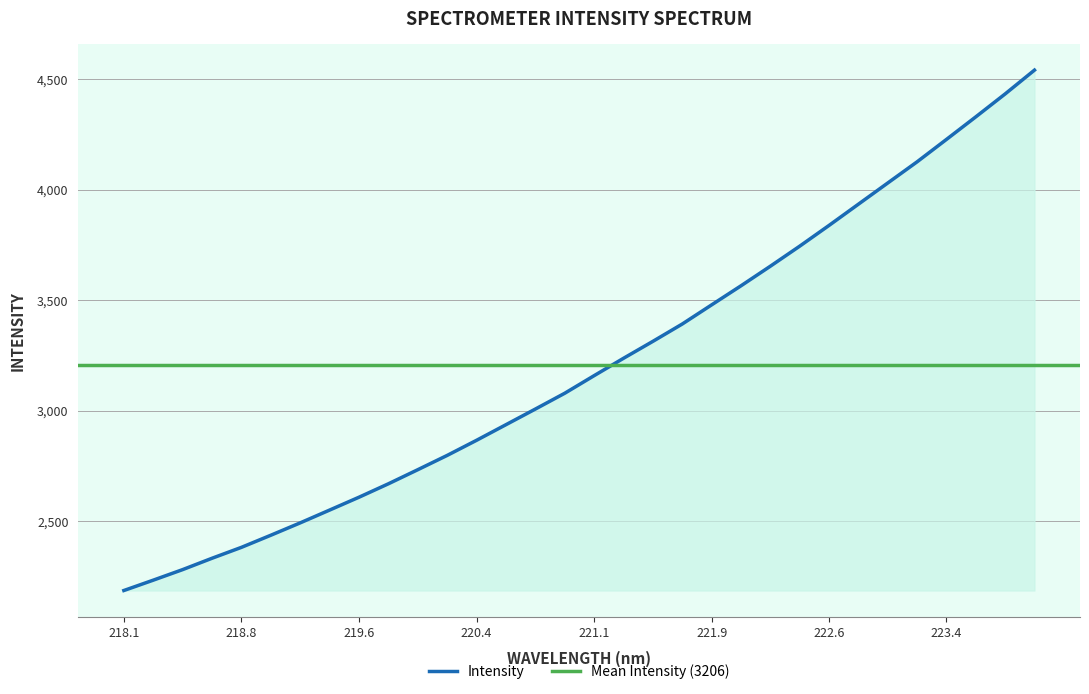

How many data points are less than 3158?

16